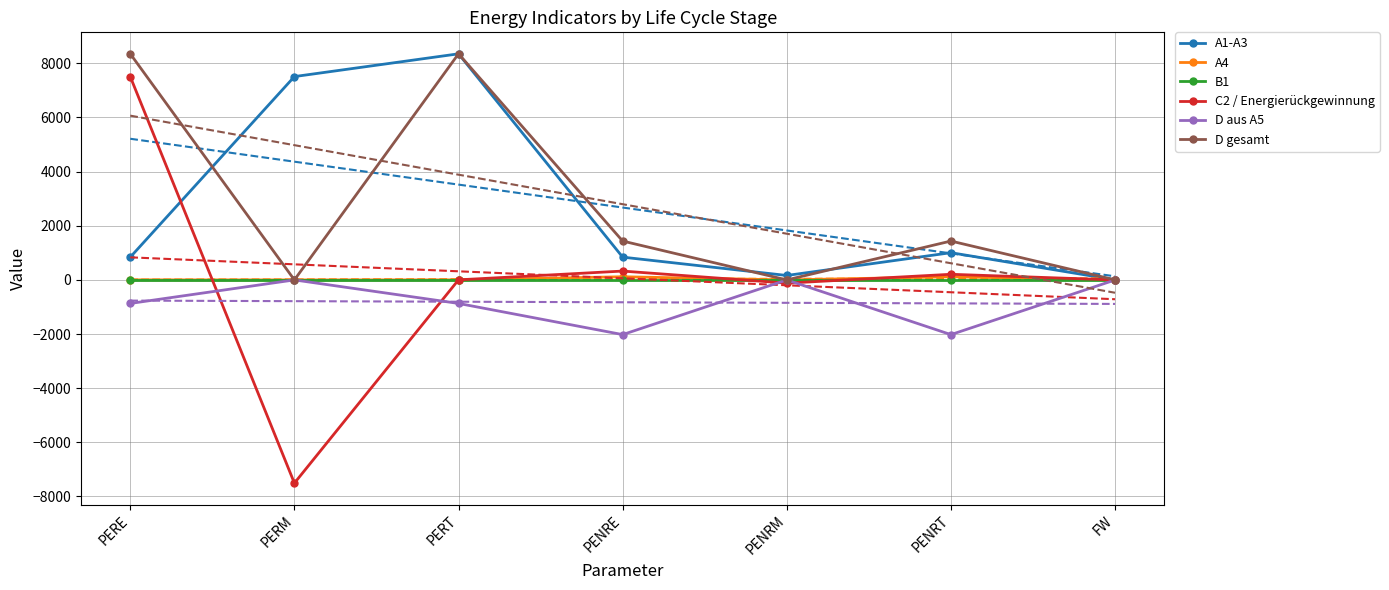

Is it true that D aus A5 equals -1065.9 at PENRE?

False